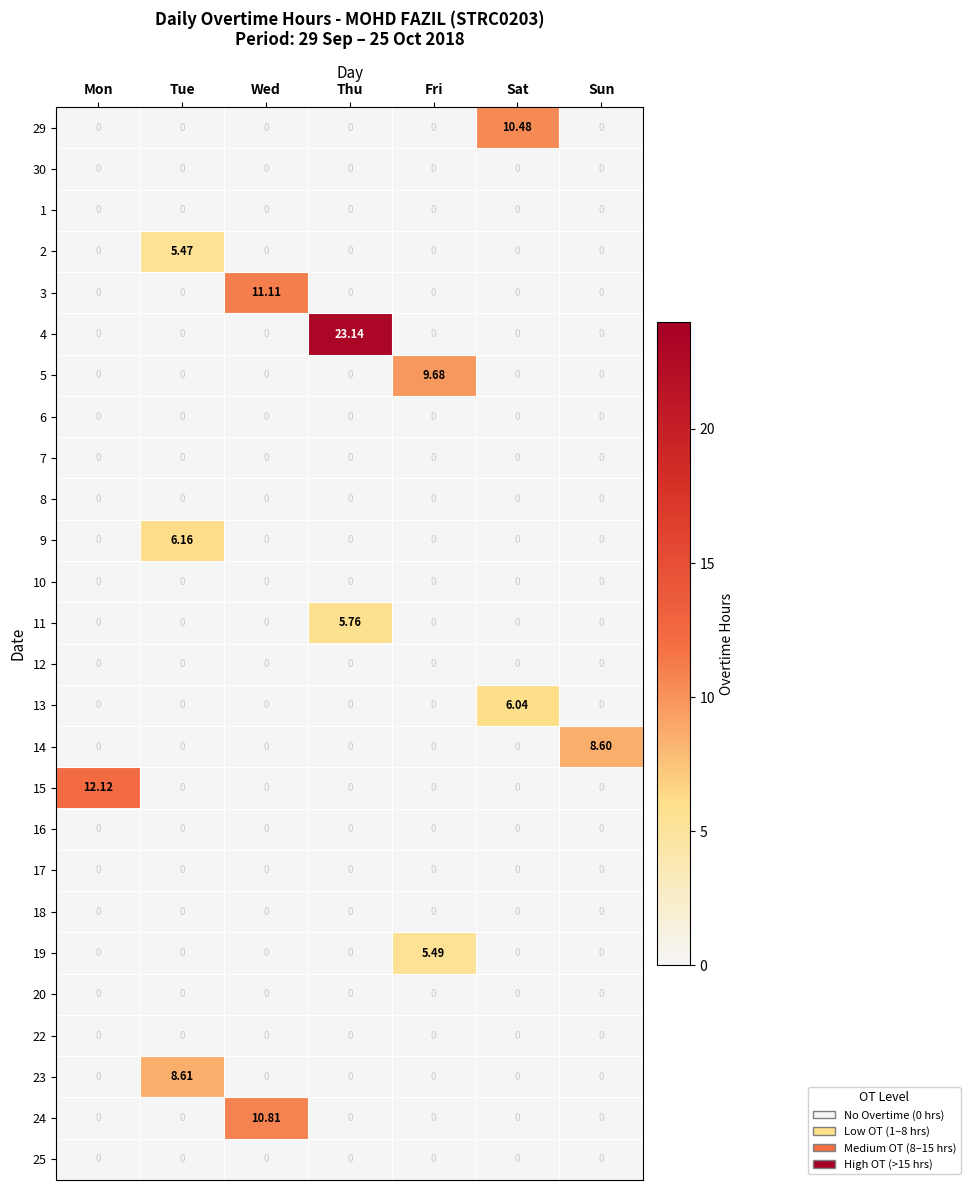

Which category has the highest value across all series?

Thu